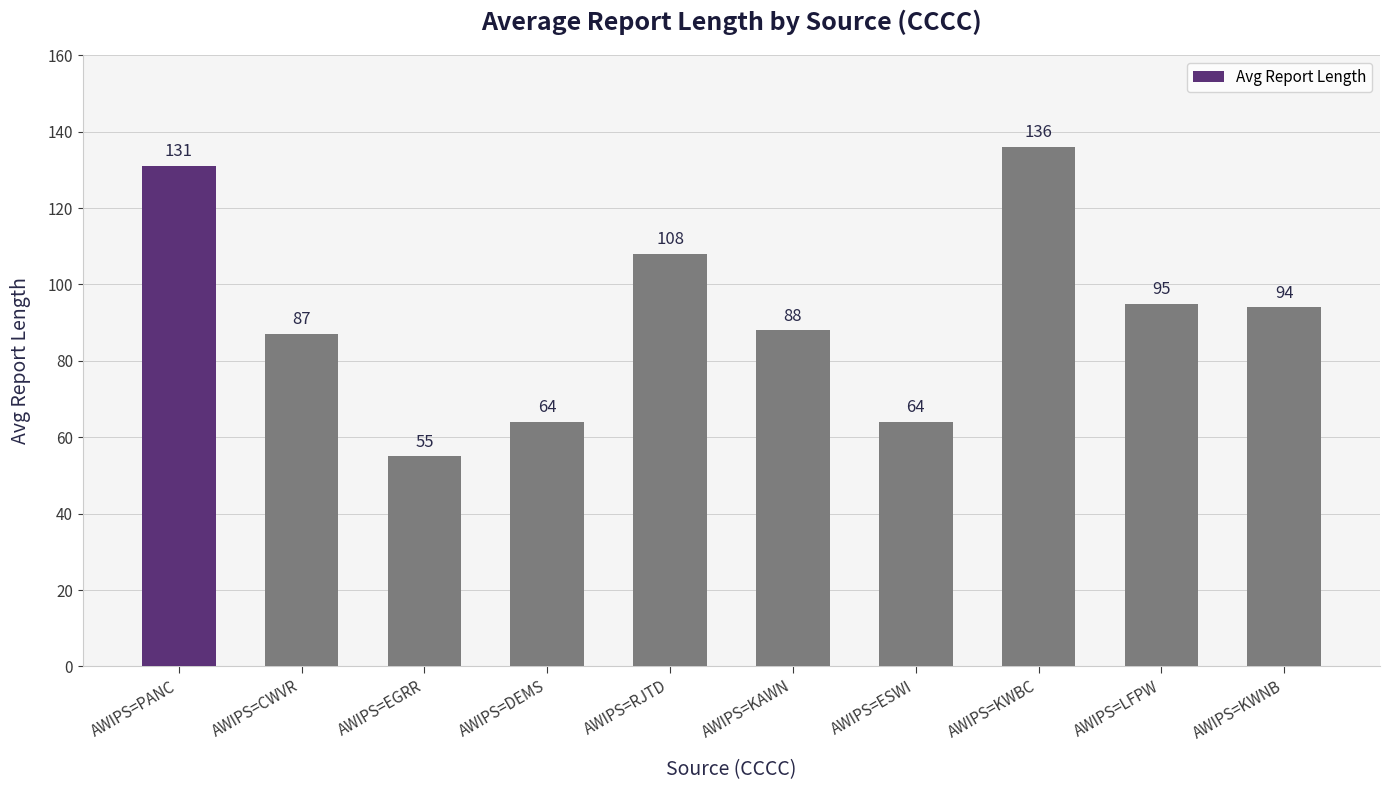

What is the label of the 3rd bar from the right?

AWIPS=KWBC